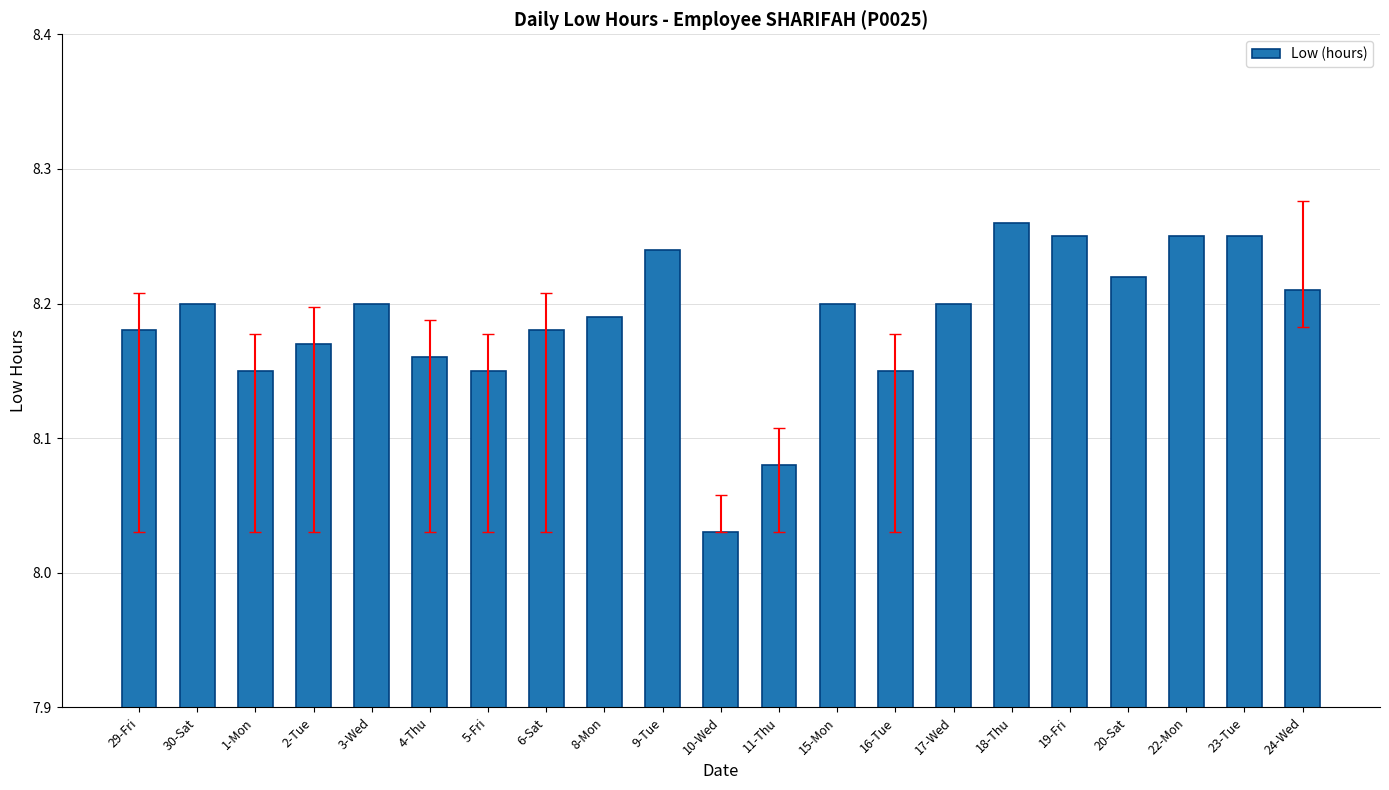

What position from the right is 15-Mon?

9